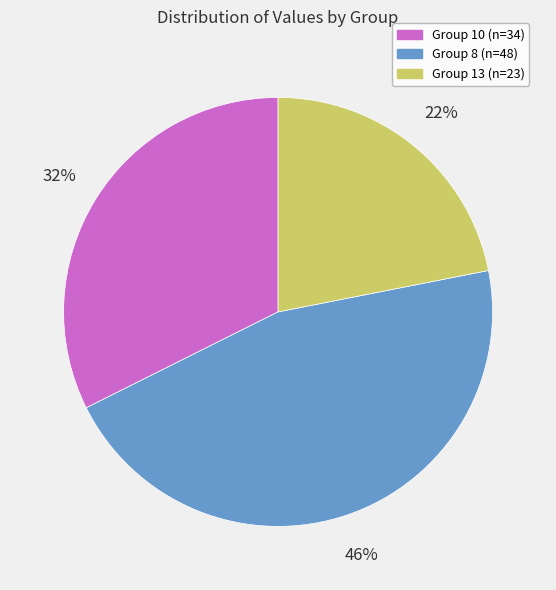

To the nearest percent, what is the difference between the largest and smallest slice percentages?

24%